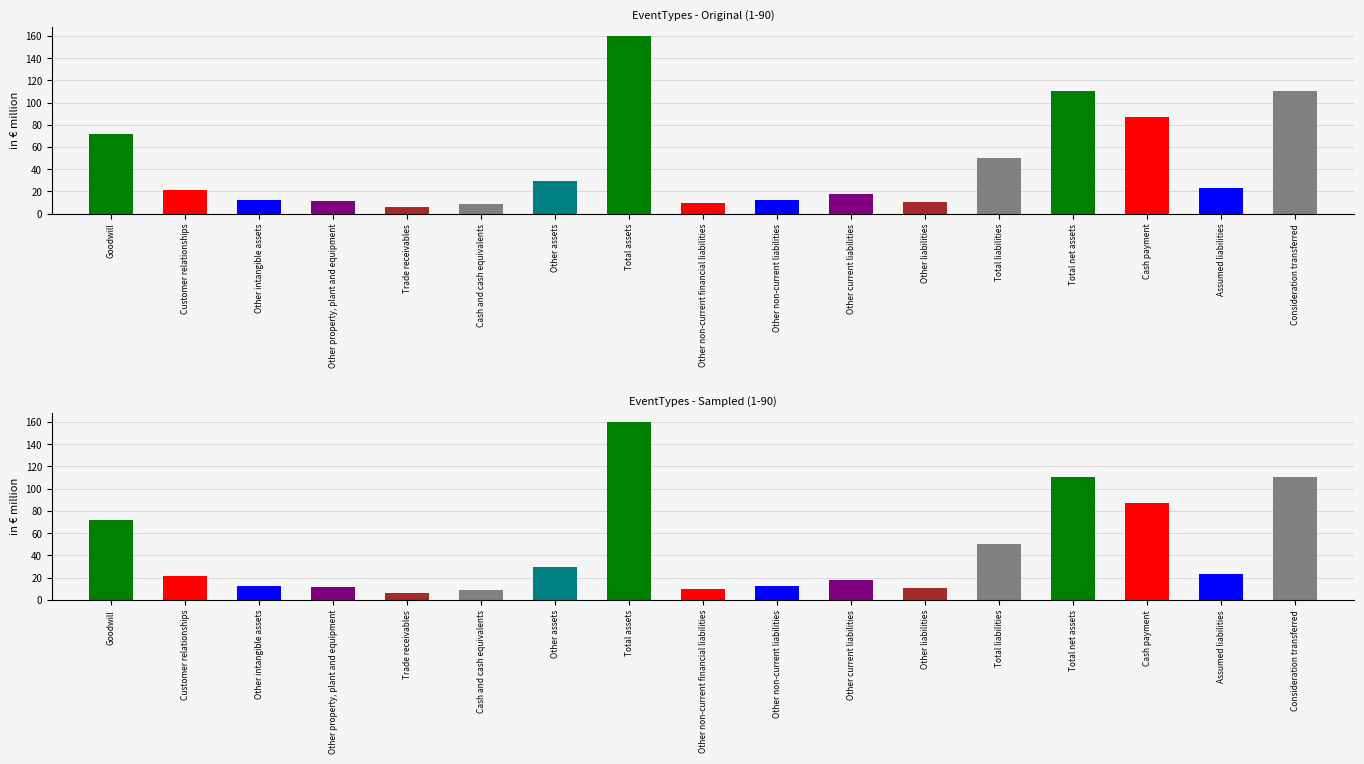

What is the maximum value shown in the chart?

160.3